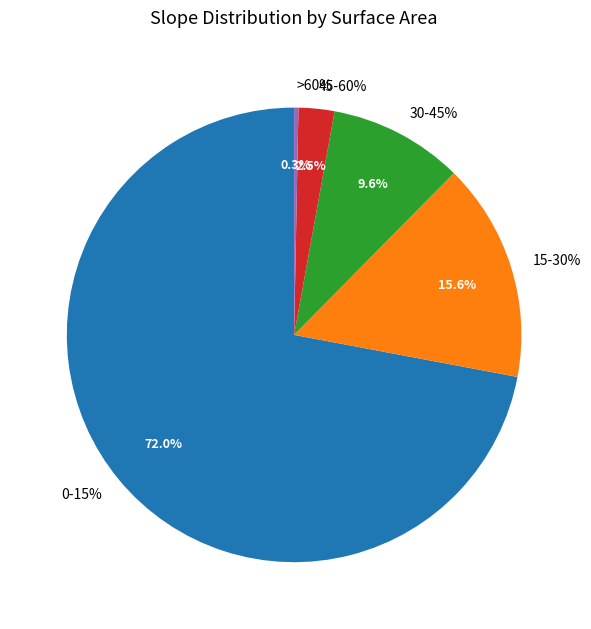

How many segments does this pie chart have?

5